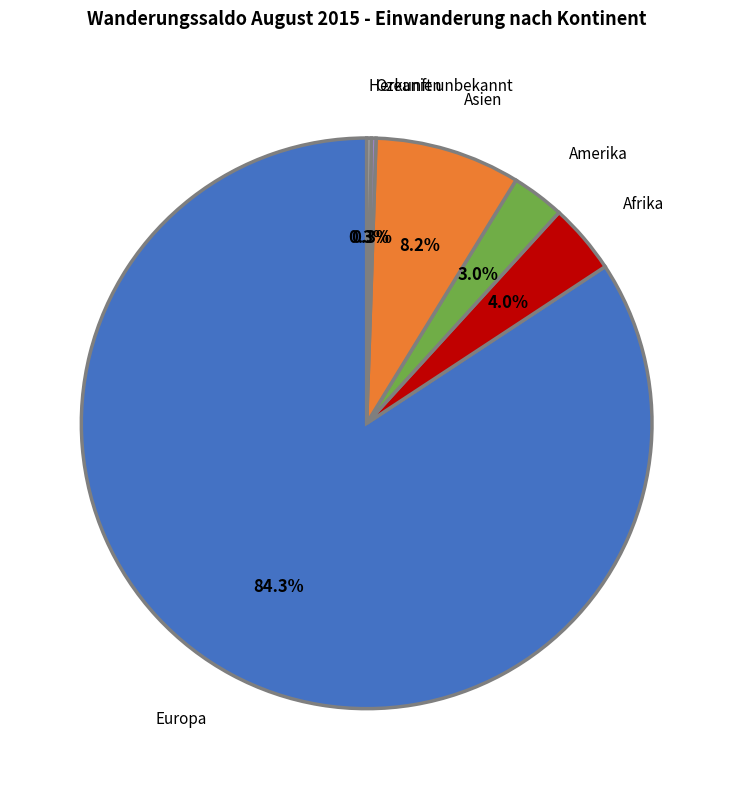

Is it true that Europa is 84% of the pie?

True